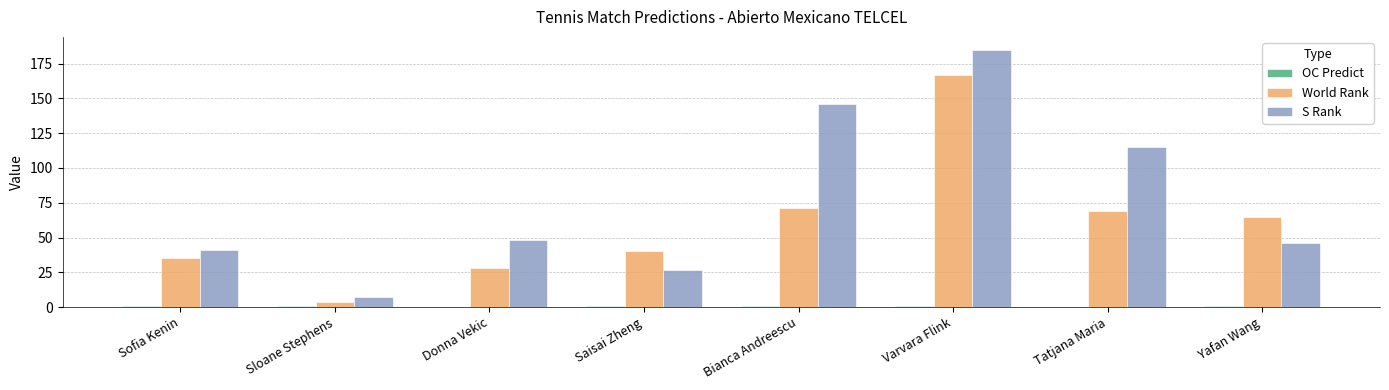

The value of World Rank at Varvara Flink is 167.0. True or false?

True